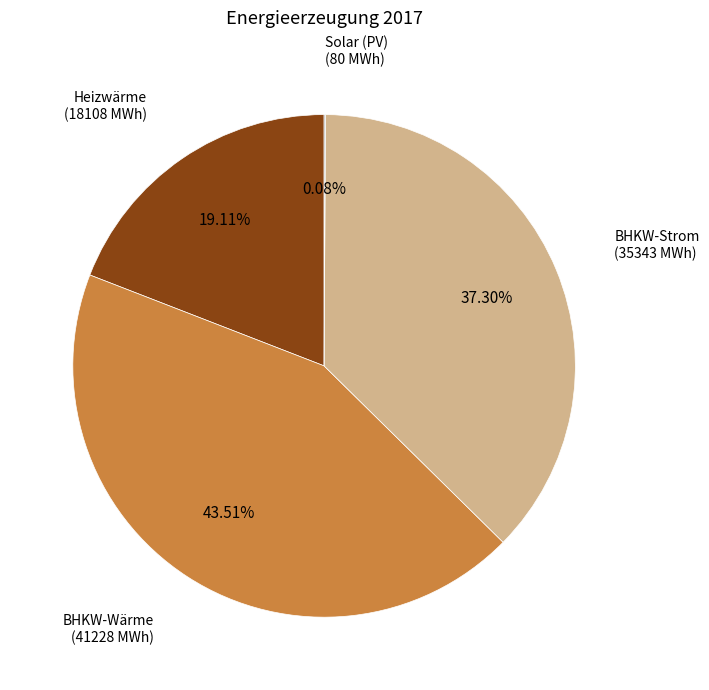

Is it true that Heizwärme is 30% of the pie?

False